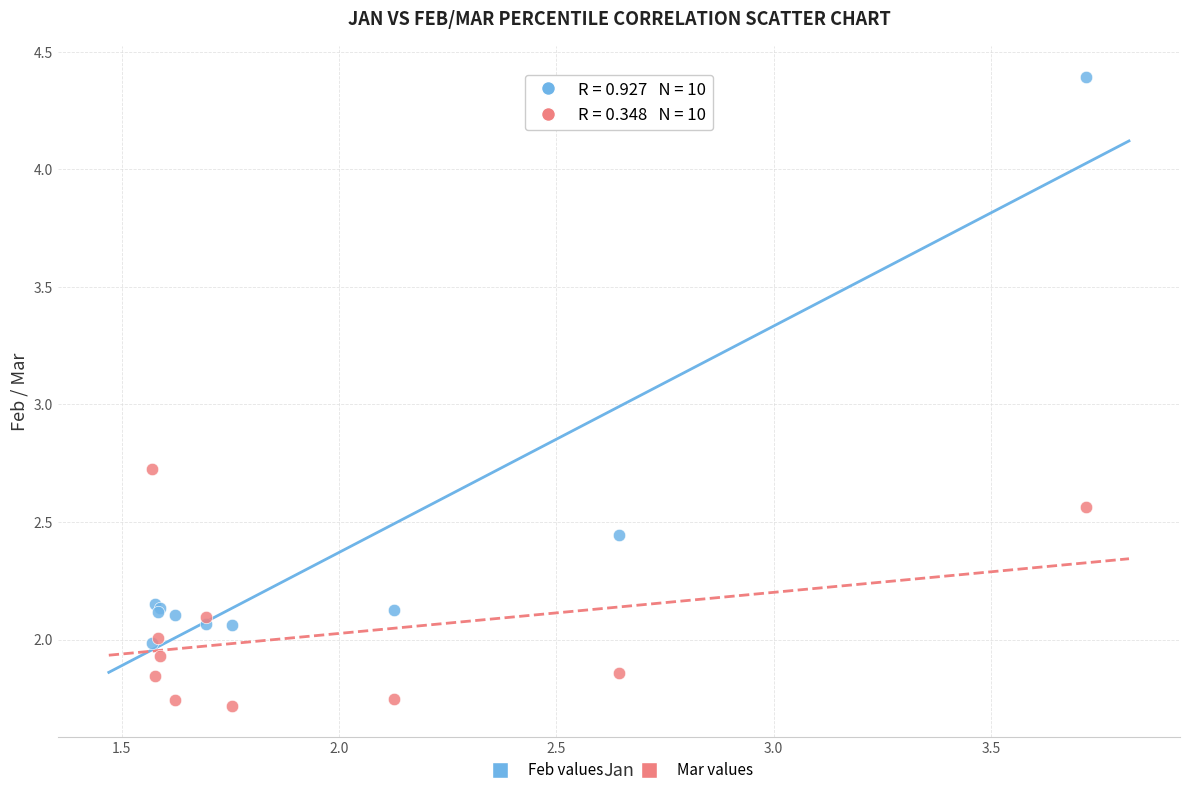

Which series contains the lowest Y value?

Mar values